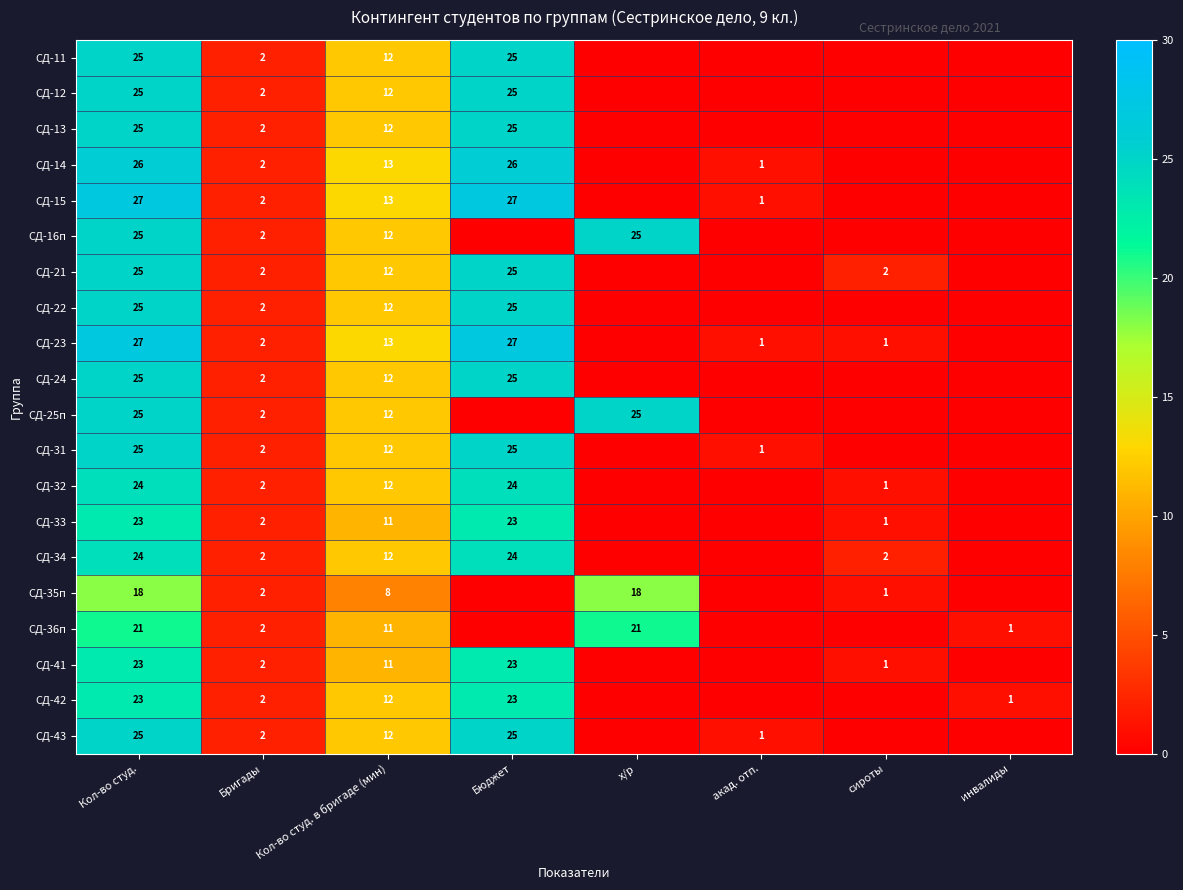

True or false: СД-36п has a value of 2 at Бригады.

True